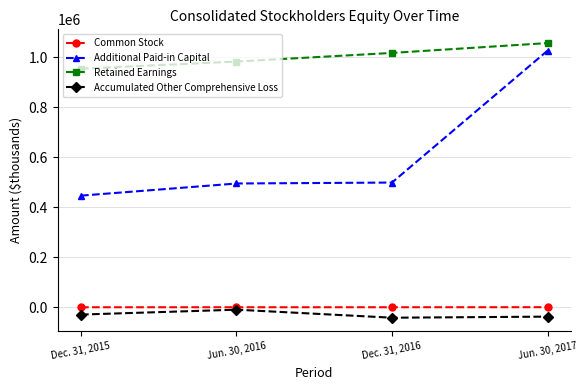

At how many categories does at least one series exceed 366614?

4